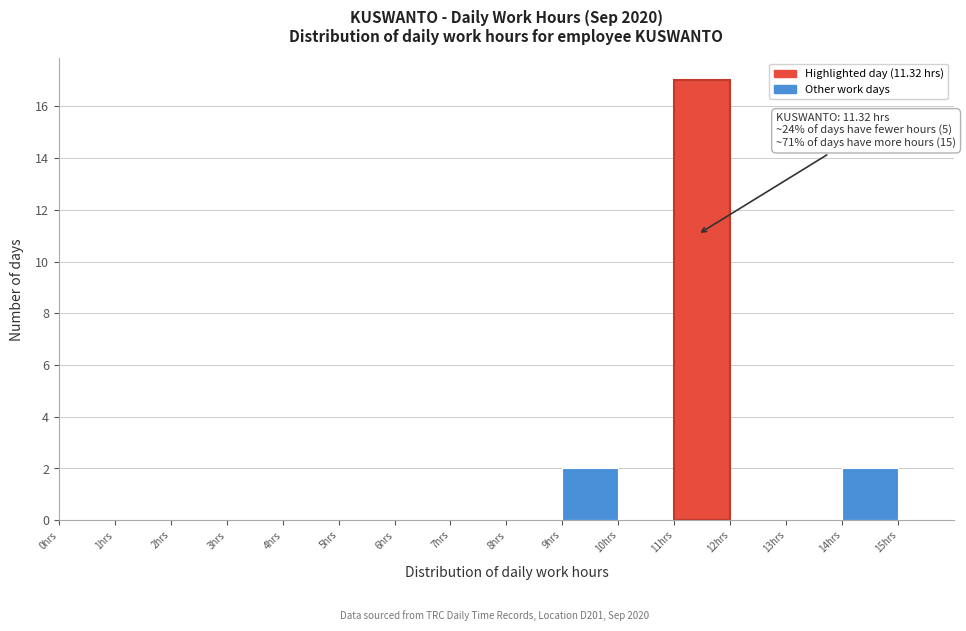

Over which range of the x-axis is the bar tallest?

11 to 12